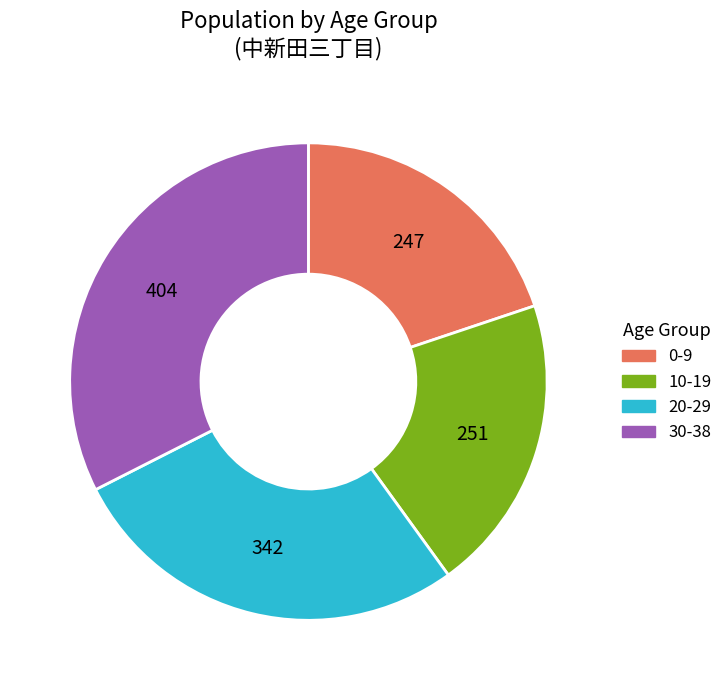

True or false: 0-9 accounts for 31% of the total.

False